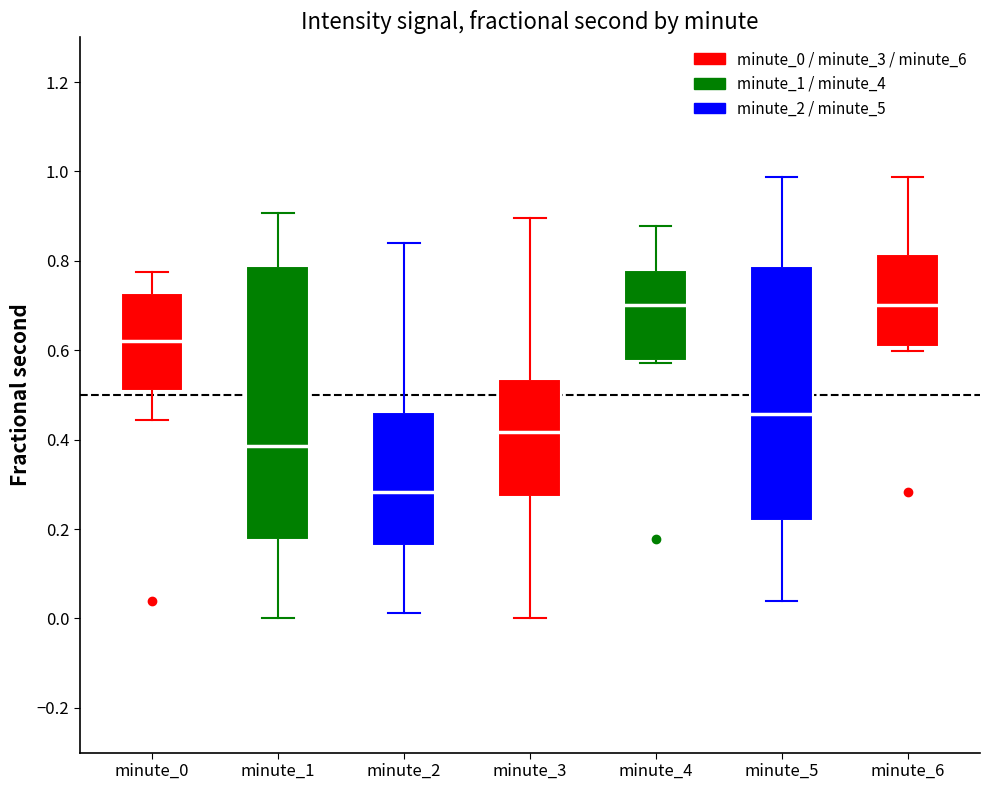

Which box's median line is the lowest?

minute_2